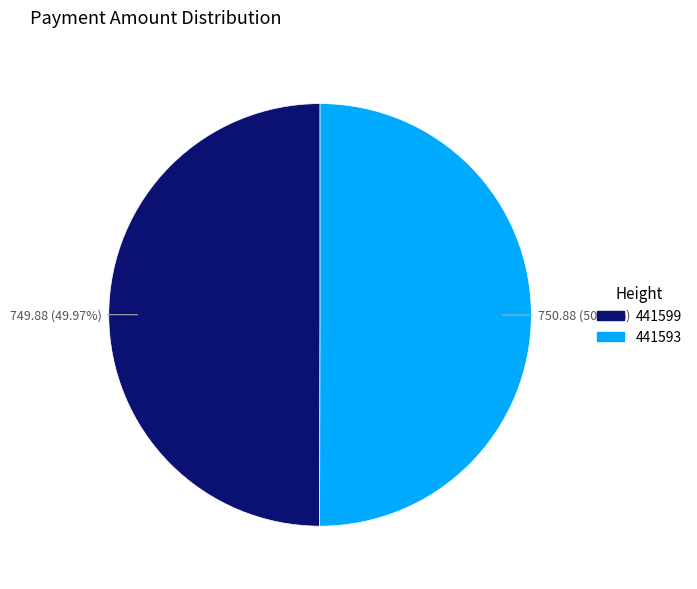

What portion of the pie excludes 441593?

50.0%